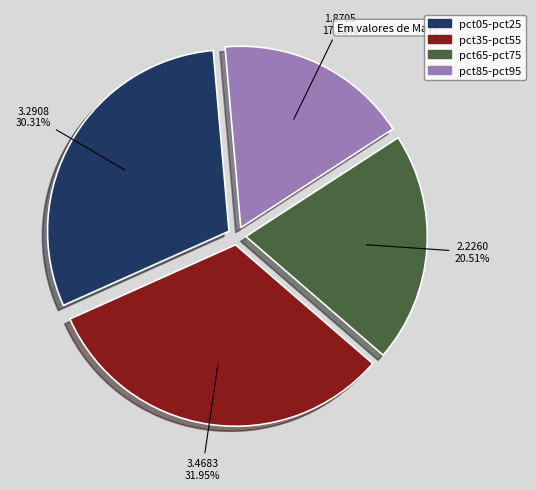

Rank the categories by value from lowest to highest.

pct85-pct95, pct65-pct75, pct05-pct25, pct35-pct55